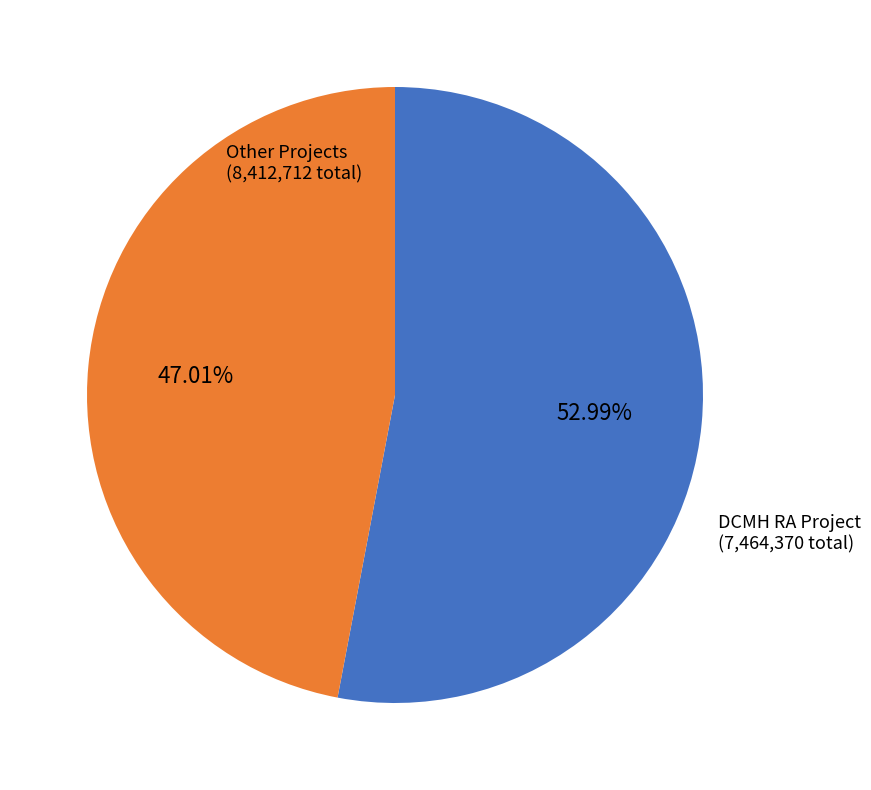

Is there a majority slice in this chart?

Yes